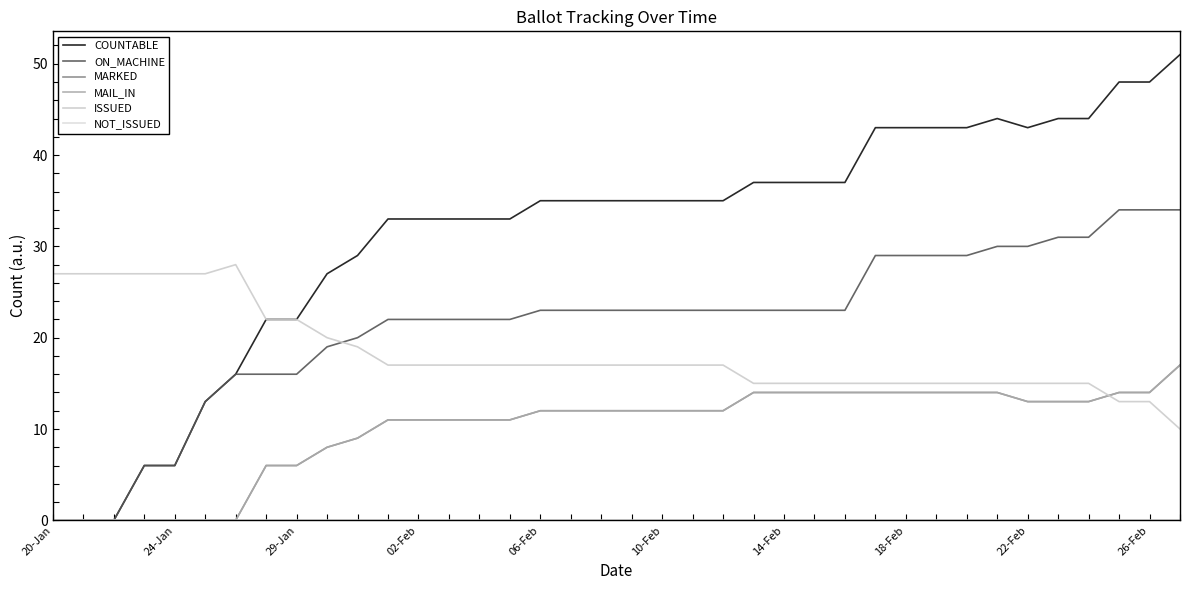

What is the greatest value displayed?

51